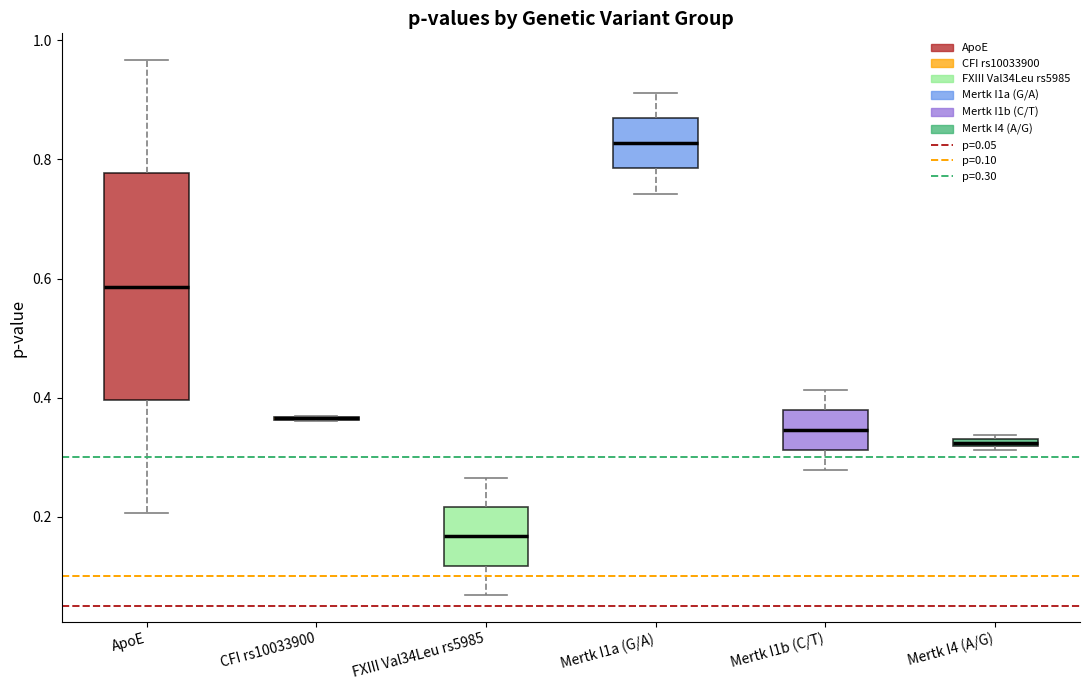

Where is the upper edge of the box for Mertk I4 (A/G) on the y-axis? The values are not printed on the chart, so give them approximately, as read against the axis.

0.34